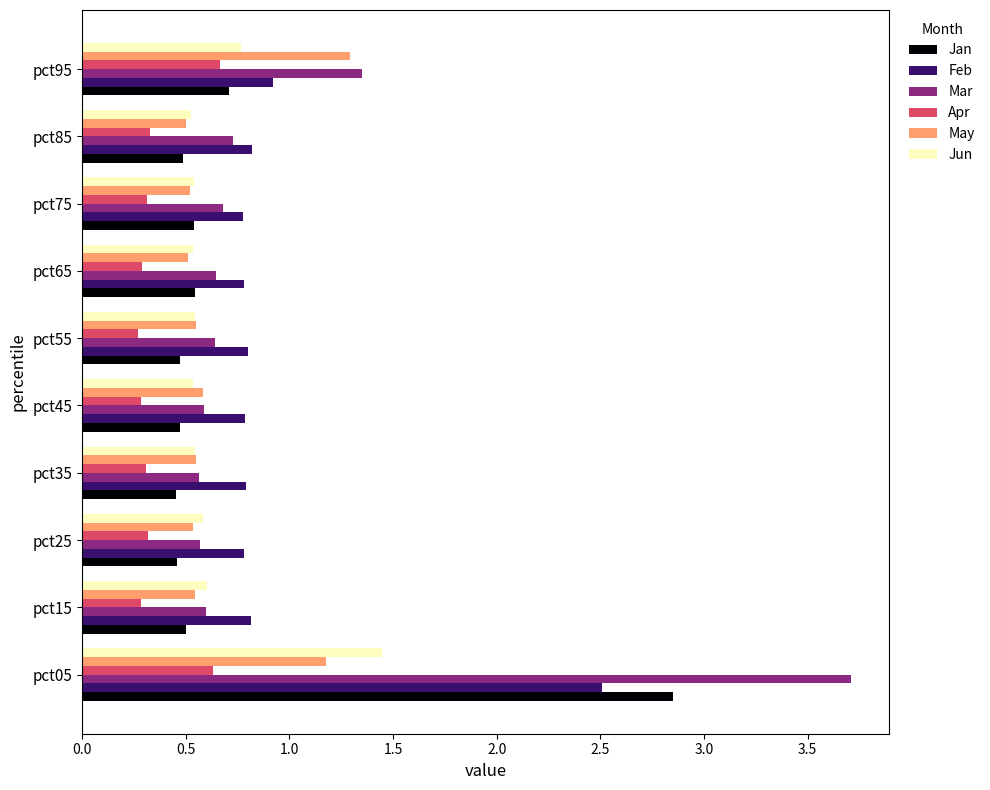

How many distinct data groups are displayed?

6